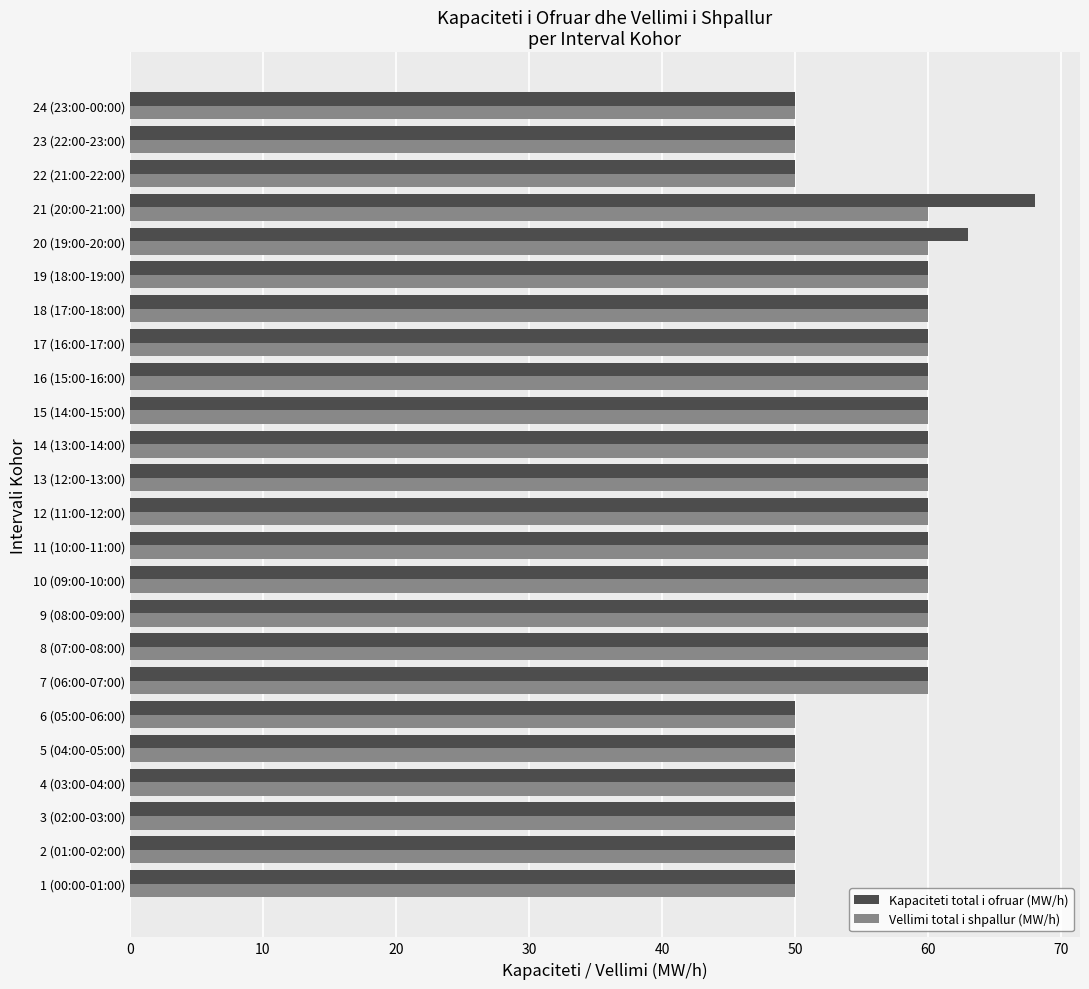

How many values in the Vellimi total i shpallur (MW/h) series are below 60?

9